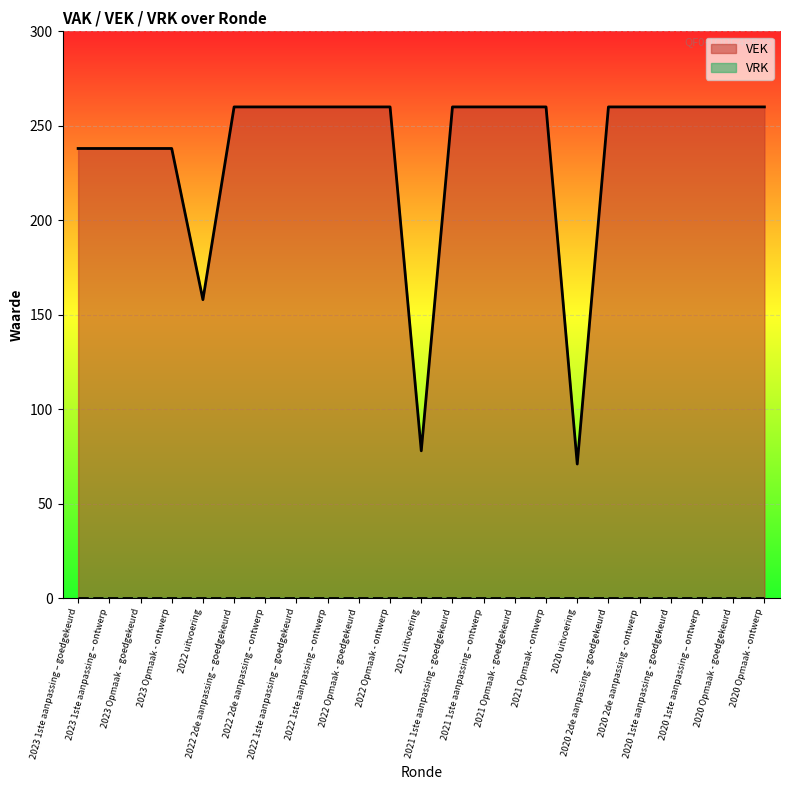

What is the greatest value displayed?

260